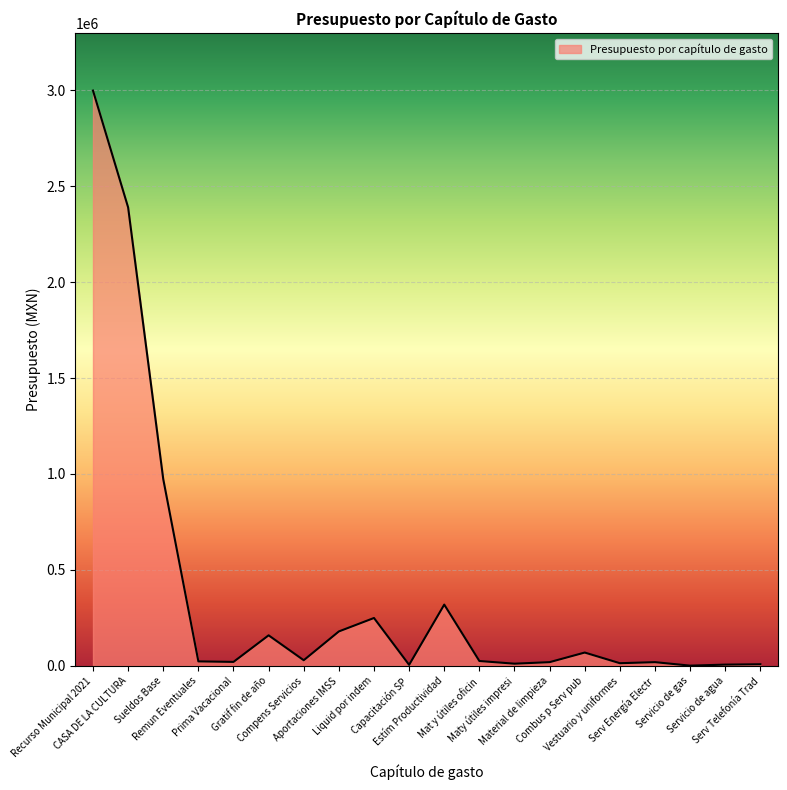

What is the greatest value displayed?

2996986.0